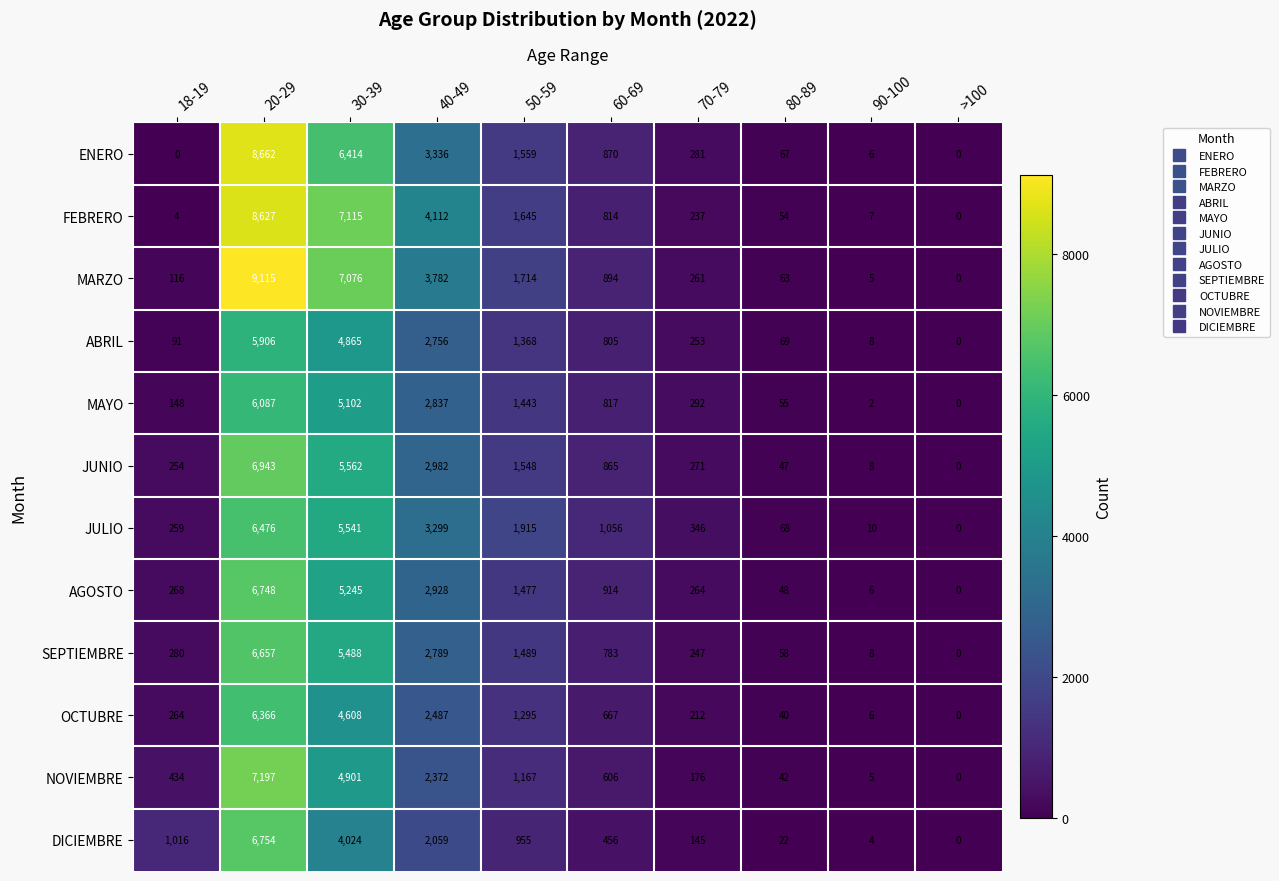

True or false: NOVIEMBRE has a value of 606 at 60-69.

True